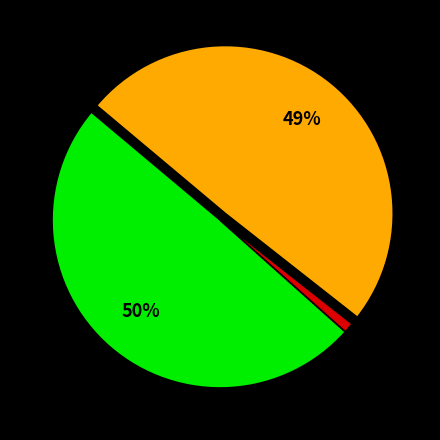

Is there a majority slice in this chart?

No